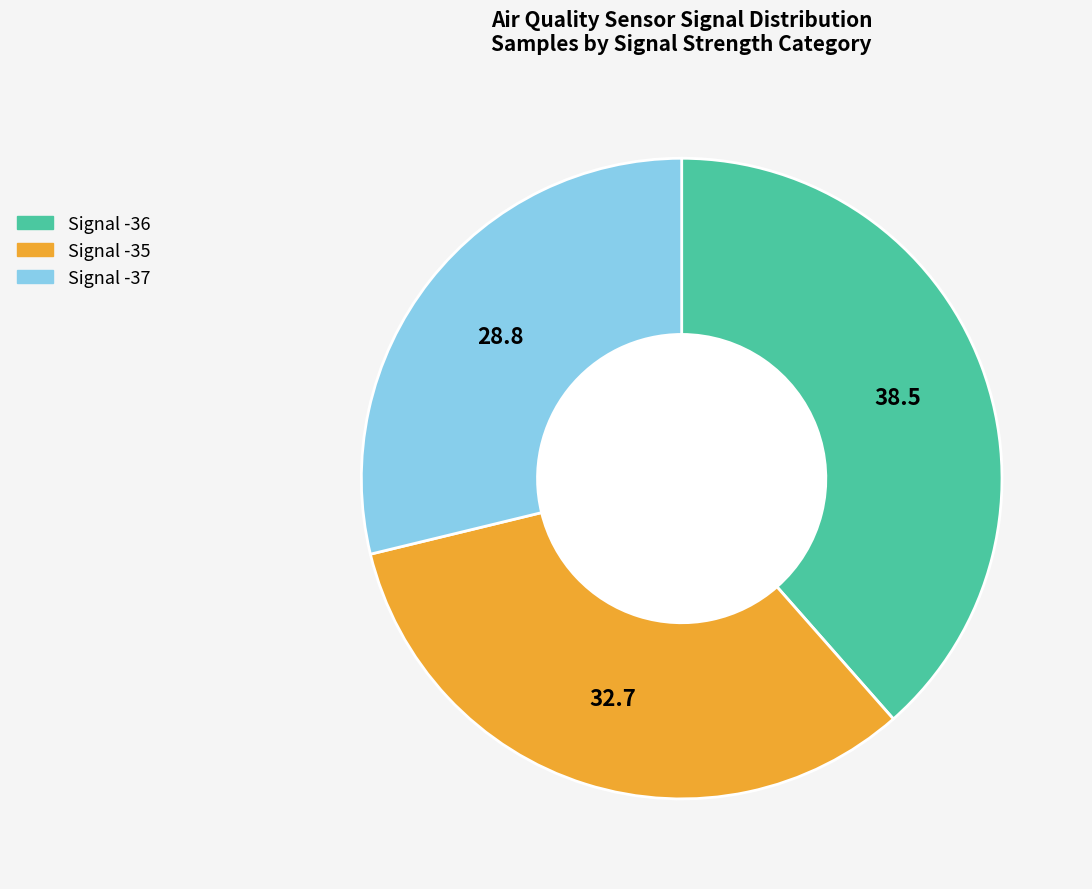

Does any single category account for the majority?

No